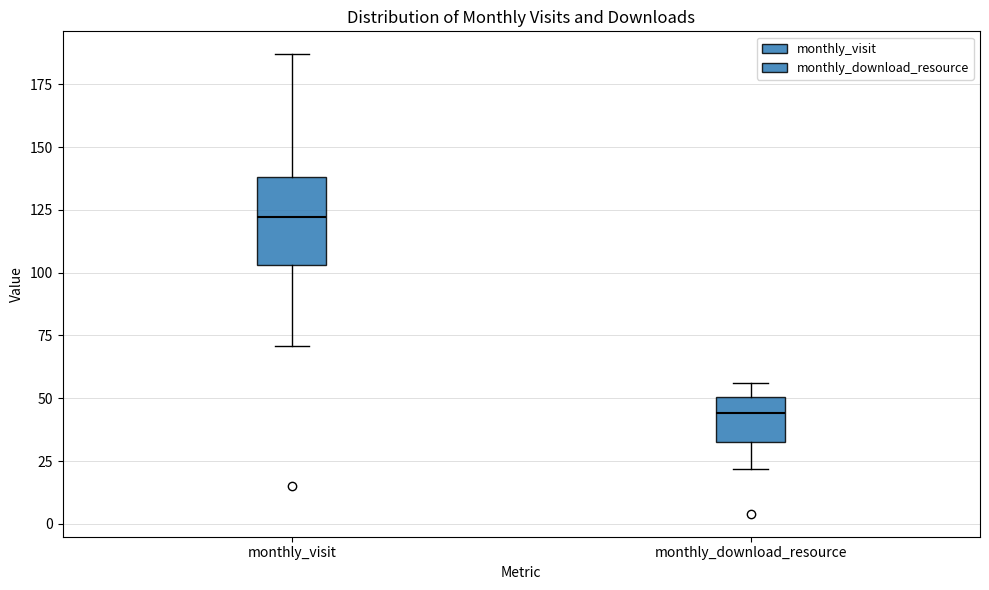

Comparing the boxes themselves (not the whiskers), which one is the tallest?

monthly_visit